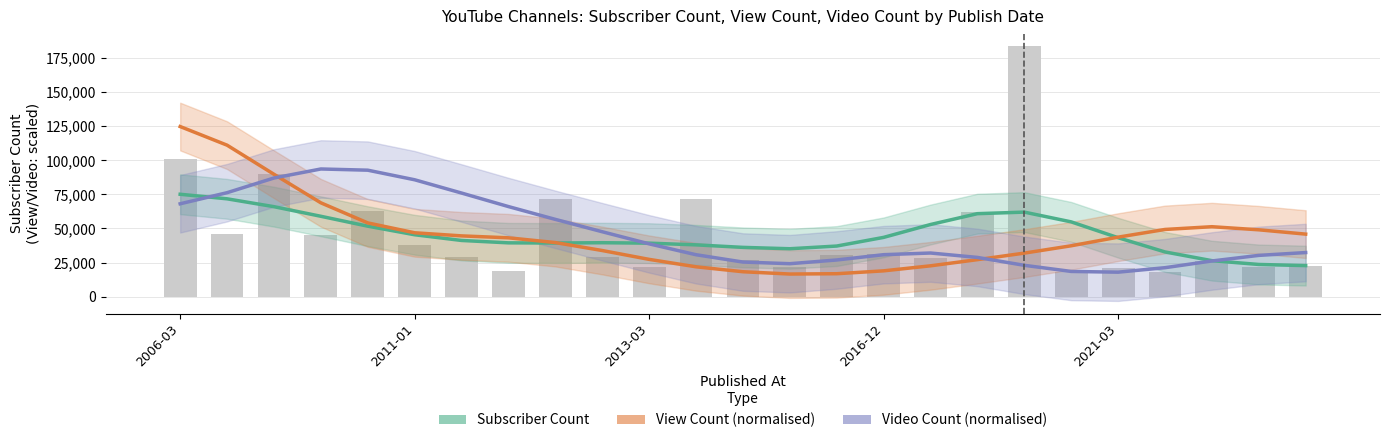

What are all the series names shown in the legend?

Subscriber Count, View Count (normalised), Video Count (normalised)